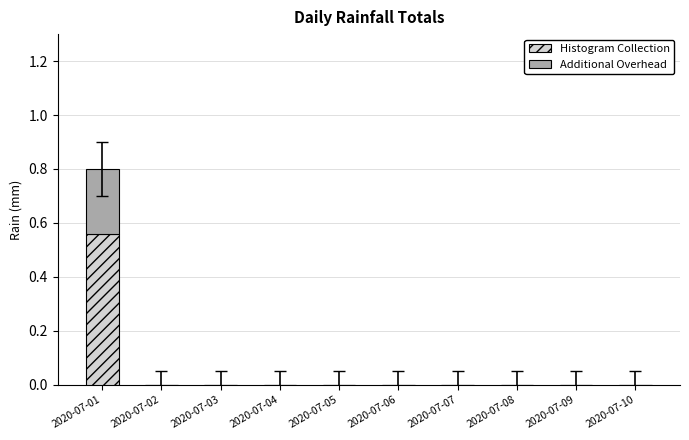

Is it true that Histogram Collection equals 0.4 at 2020-07-03?

False